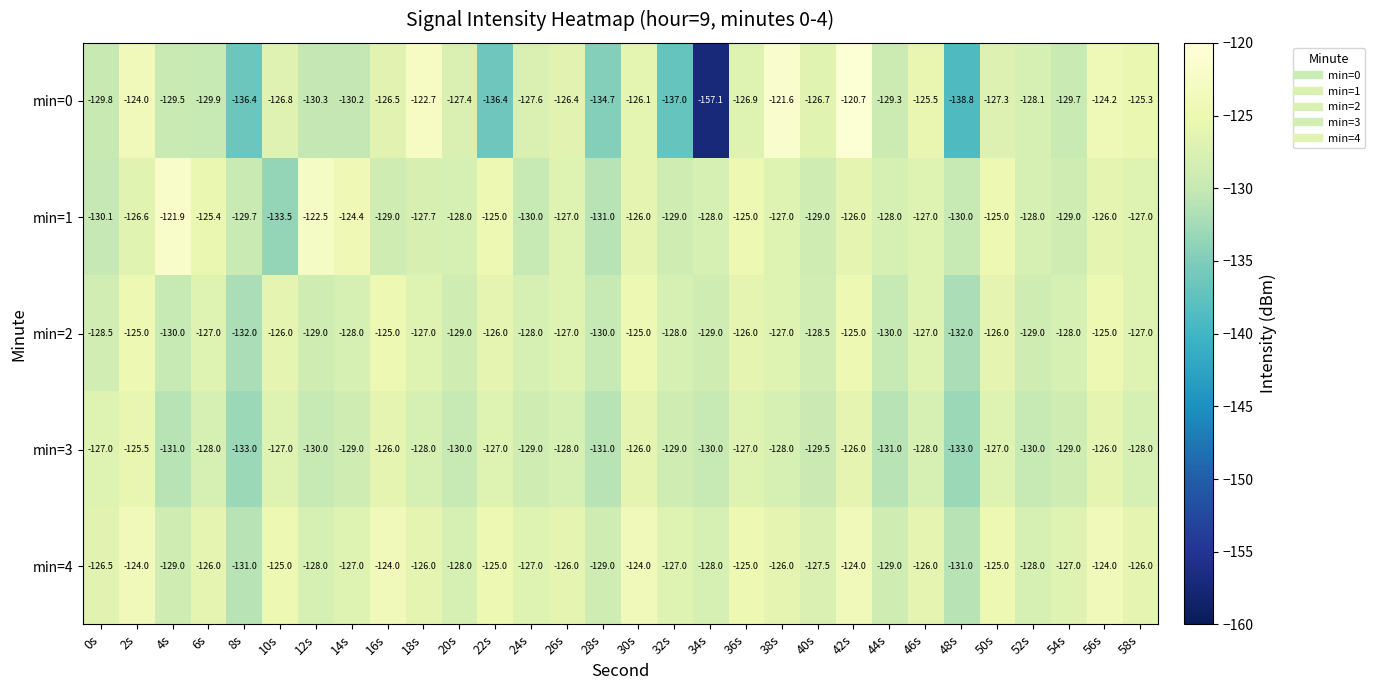

Rank the series by their maximum value, from lowest to highest.

min=3, min=2, min=4, min=1, min=0